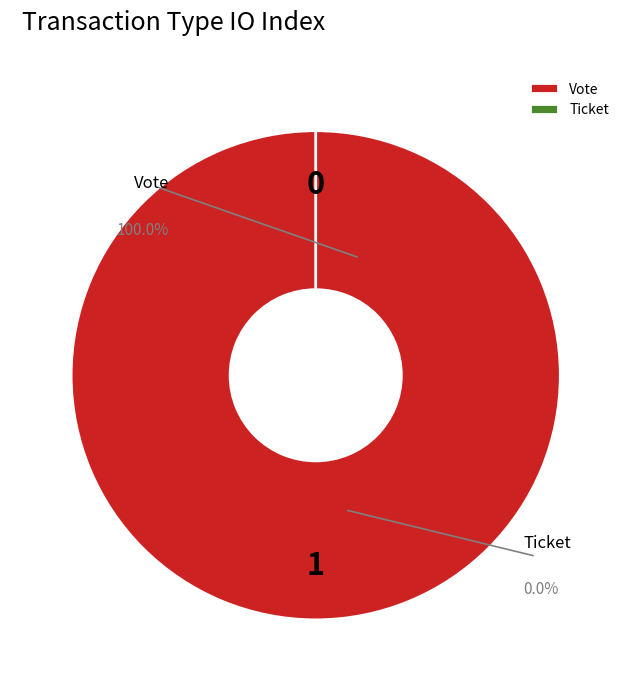

Rank the categories by value from highest to lowest.

Vote (io_index=1), Ticket (io_index=0)